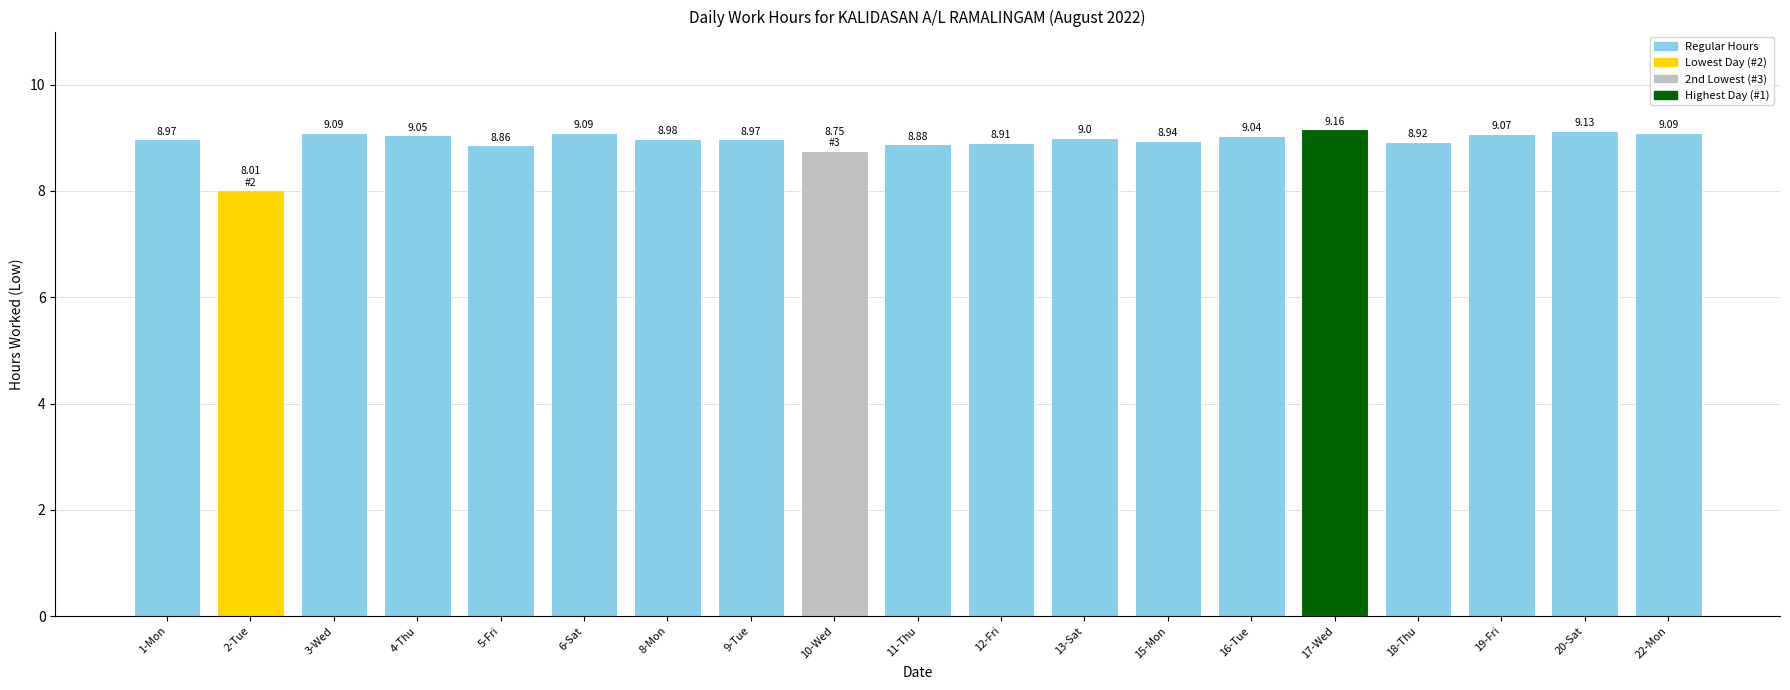

What is the sum of the values at 13-Sat and 16-Tue?

18.0